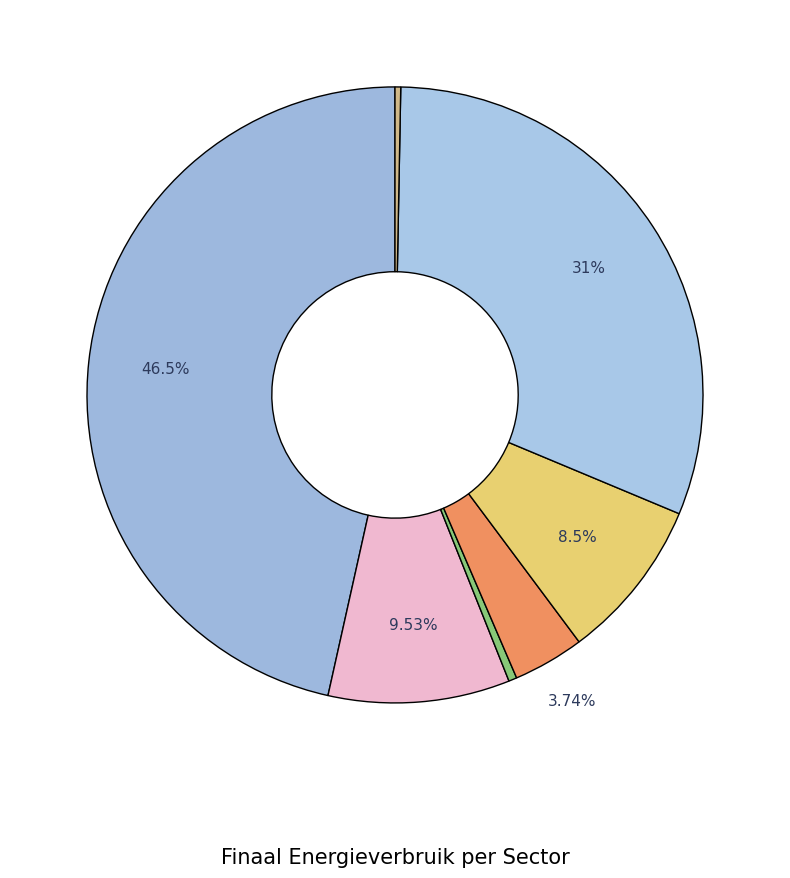

Count the number of slices in the pie.

7